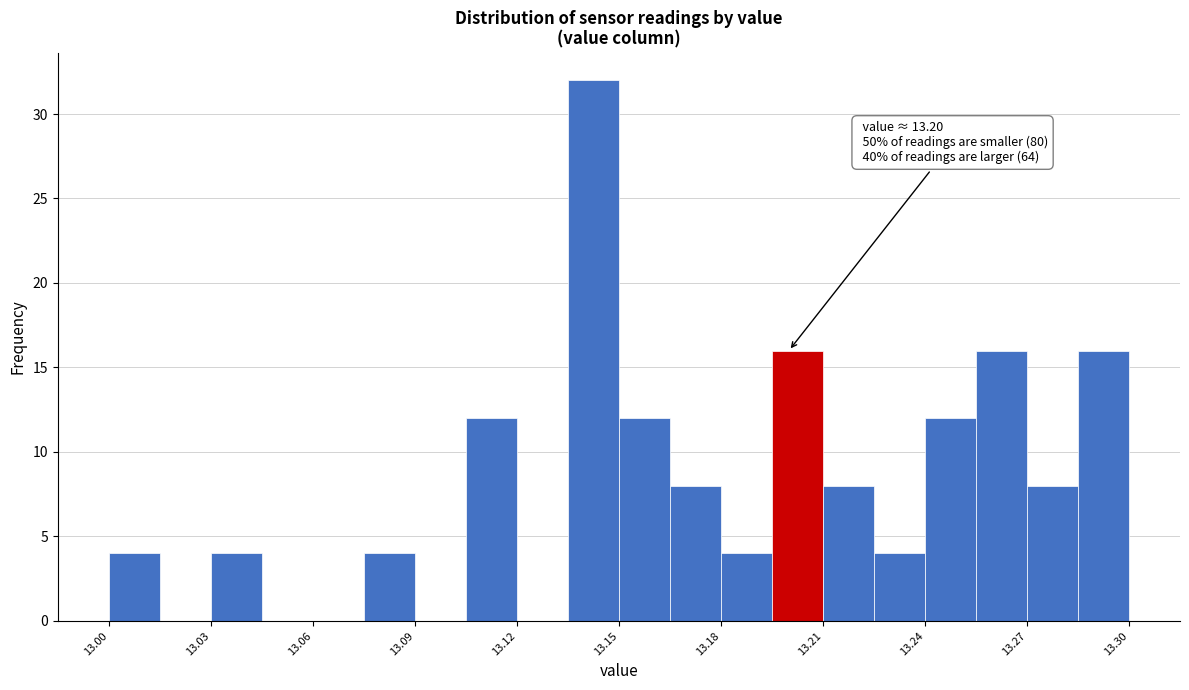

Read against the x-axis, roughly where is the centre of the tallest bar?

13.145